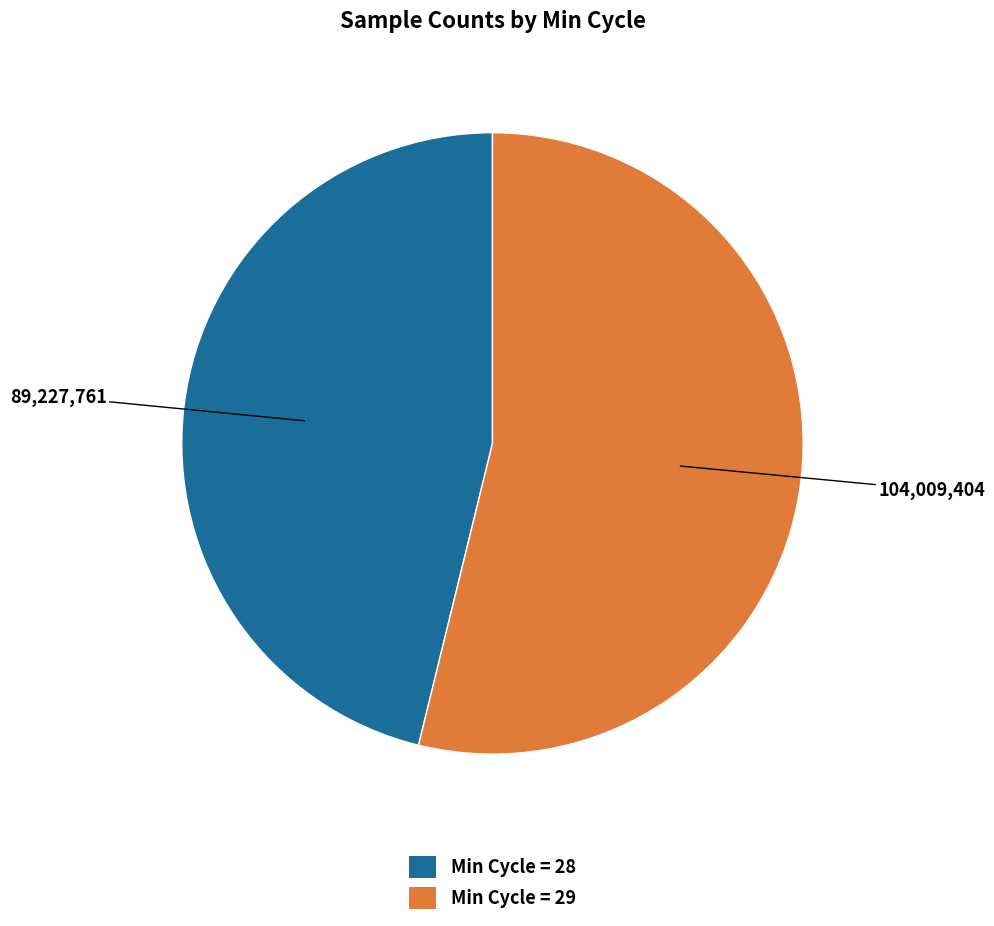

What is the largest slice in the pie chart?

Min Cycle = 29